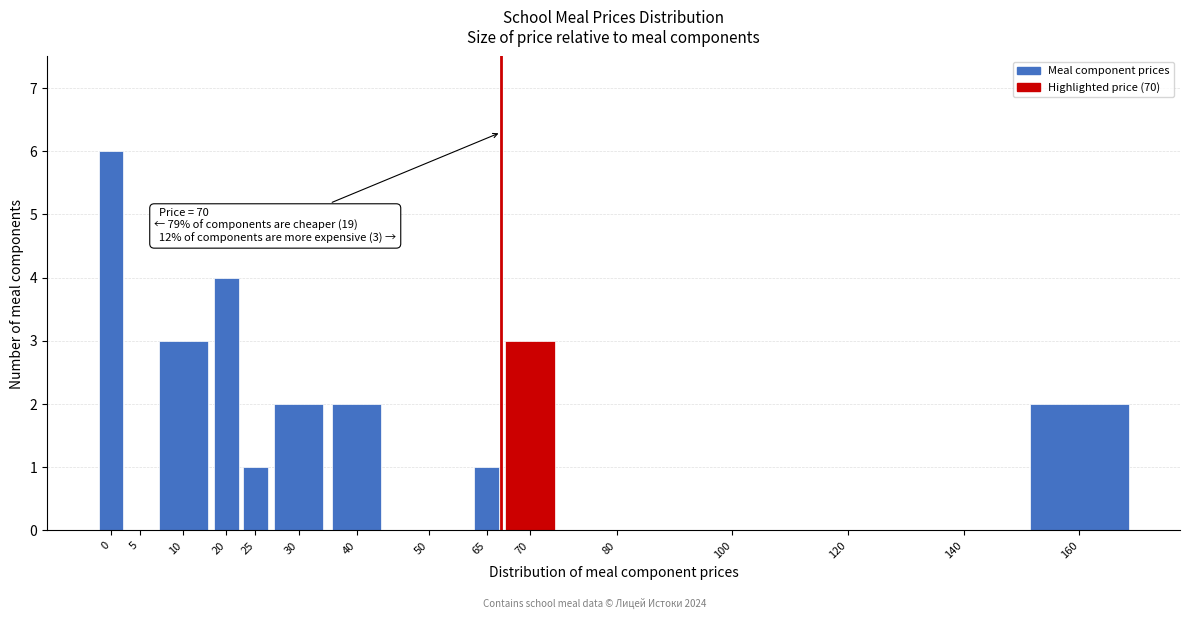

Reading right to left, list all the values displayed in this chart.

160=2	140=0	120=0	100=0	80=0	70=3	65=1	50=0	40=2	30=2	25=1	20=4	10=3	5=0	0=6